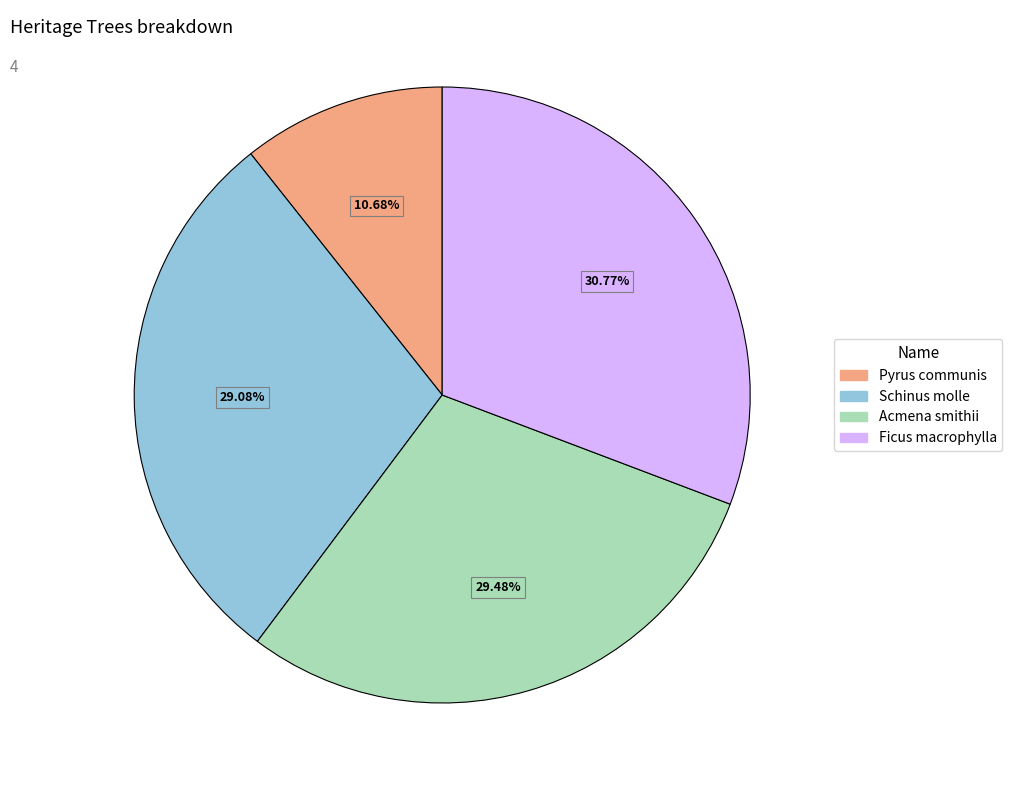

How many slices are in this pie chart?

4